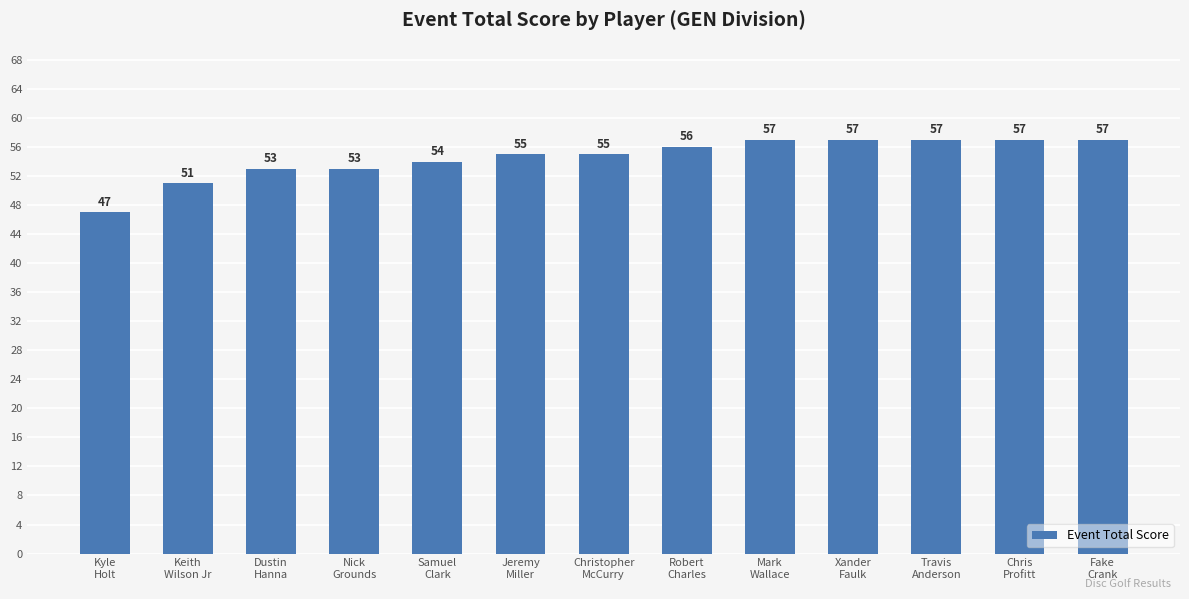

Is it true that the value at Samuel
Clark is 54?

True